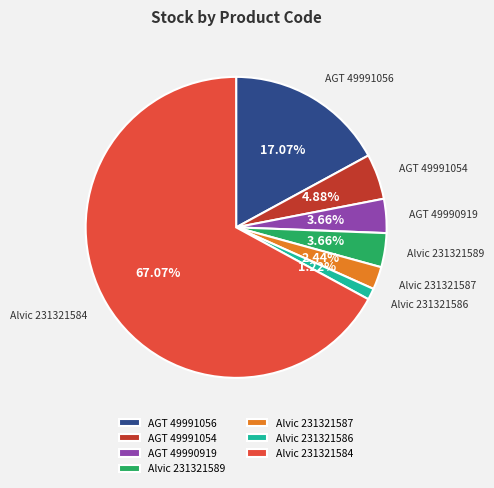

To the nearest percent, what is the combined percentage of AGT 49991056 and Alvic 231321589?

21%